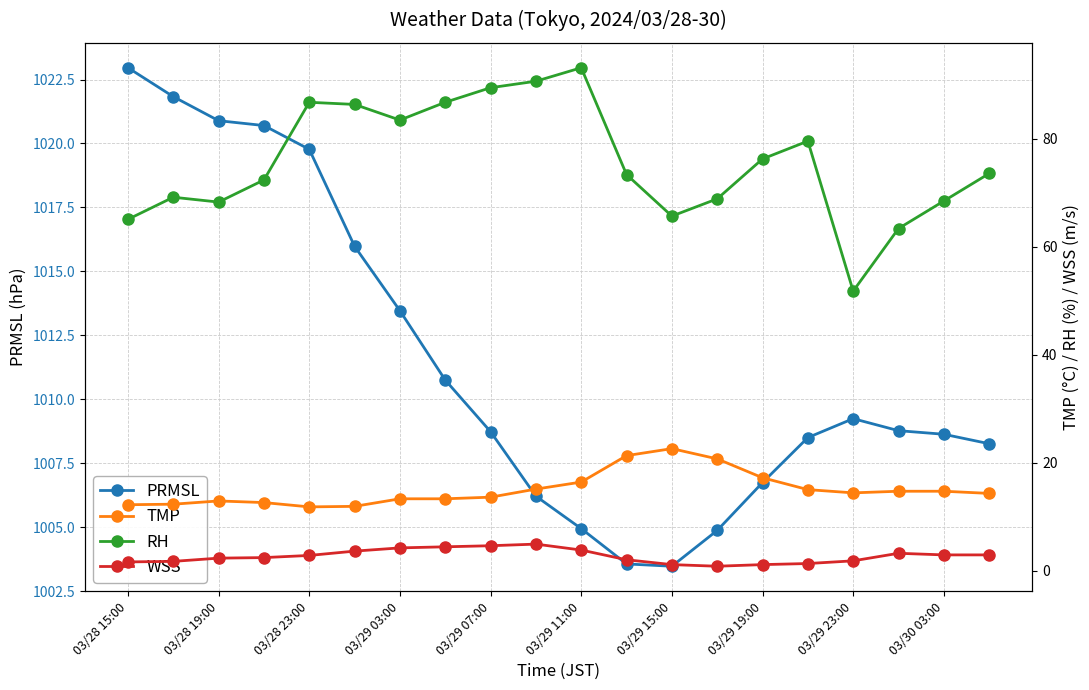

At which label does PRMSL first exceed 1008?

03/28 15:00